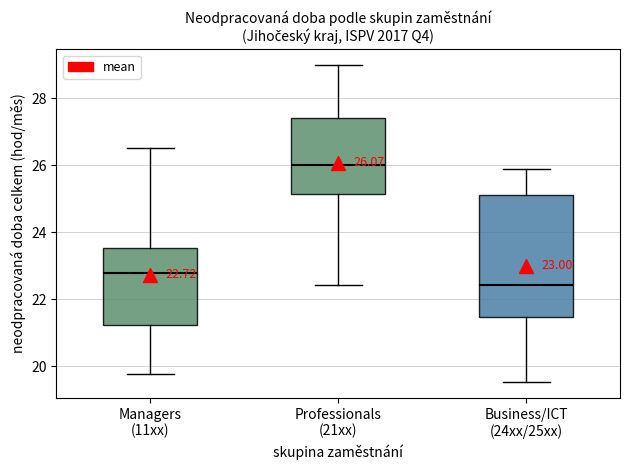

Comparing the boxes themselves (not the whiskers), which one is the tallest?

Business/ICT (24xx/25xx)